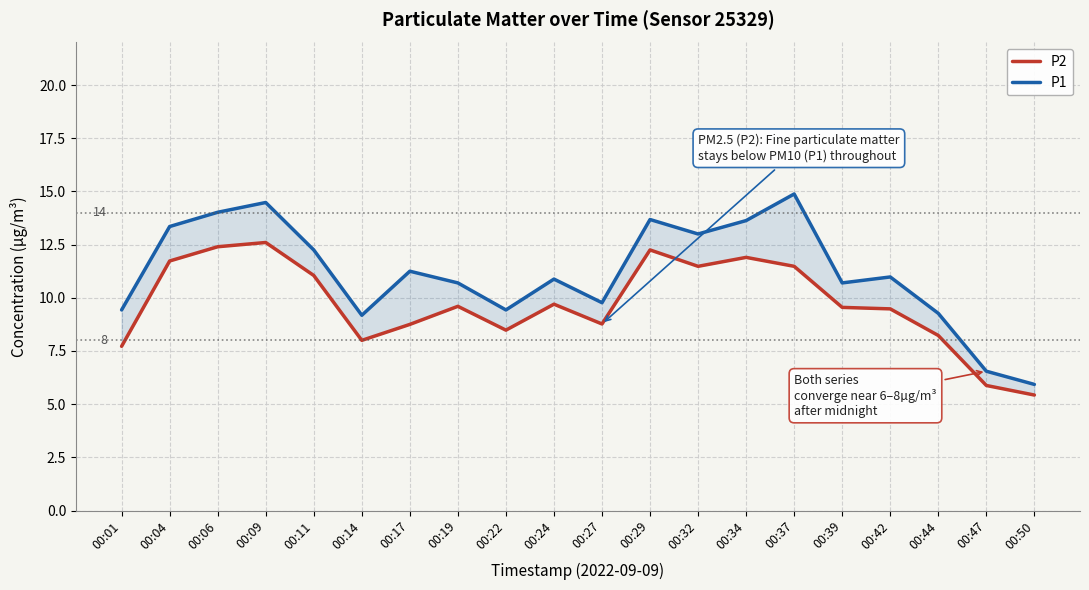

True or false: P2 and P1 cross at least once.

False